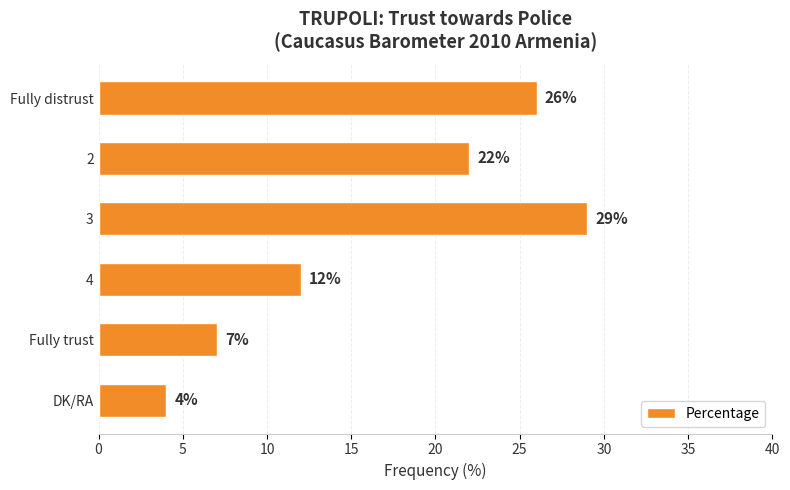

At which label is the value closest to 16?

4